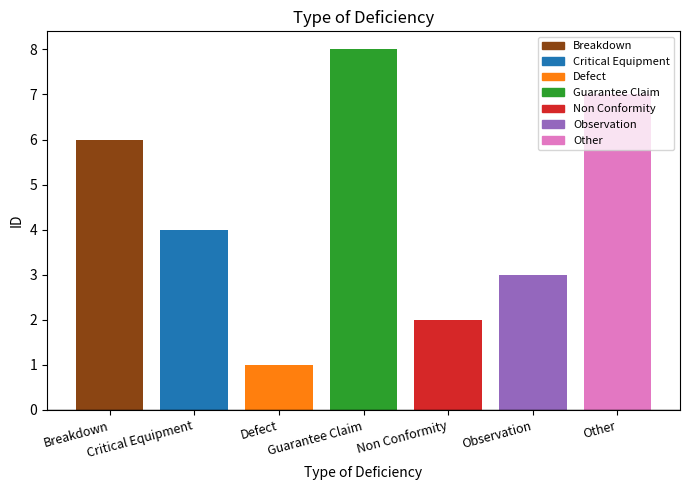

How many data points are less than 4?

3